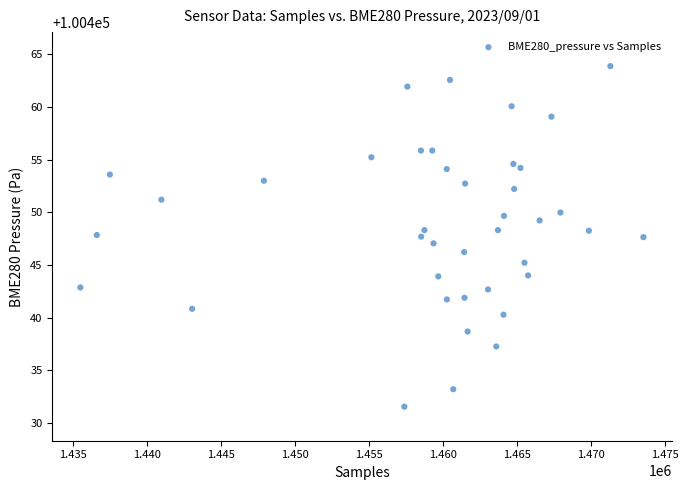

What is the range of Y values (max minus min)?

32.4